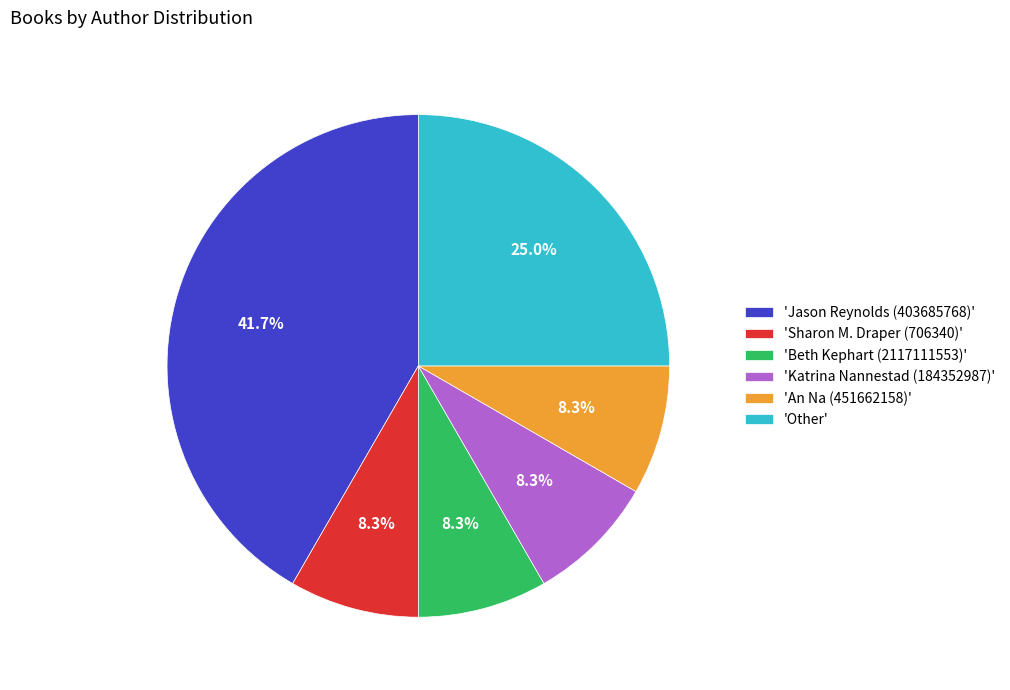

What portion of the pie excludes 'Other'?

75.0%